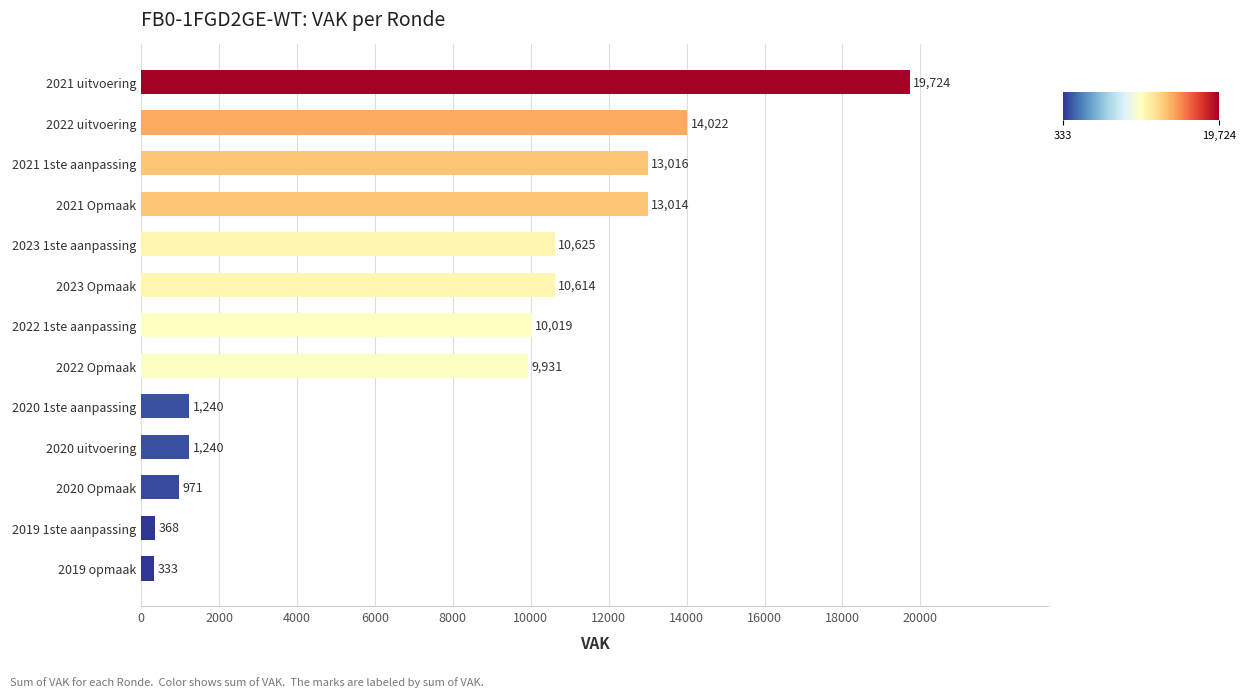

Which label corresponds to the largest value in the chart?

2021 uitvoering